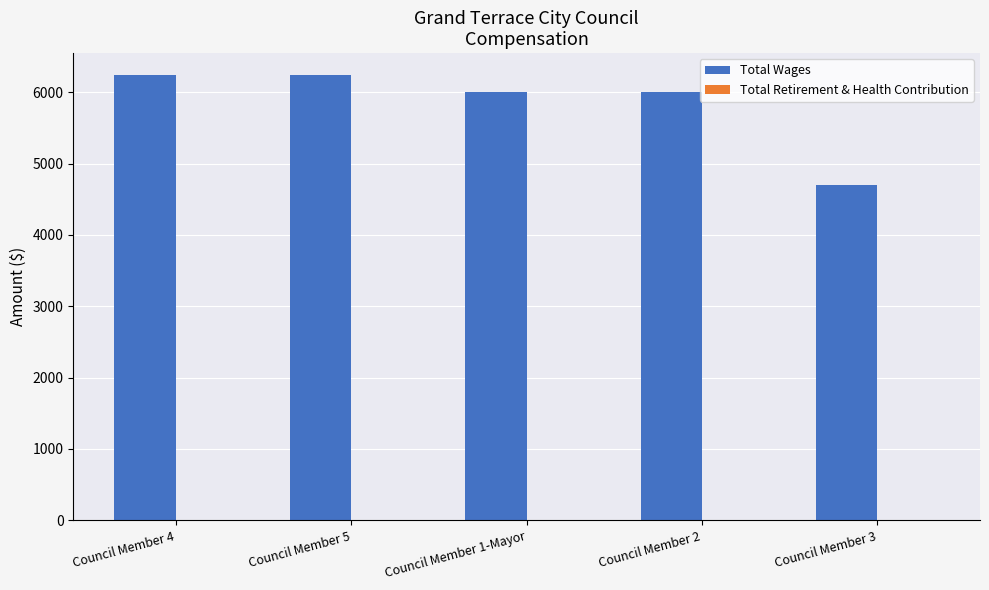

How many distinct data groups are displayed?

1